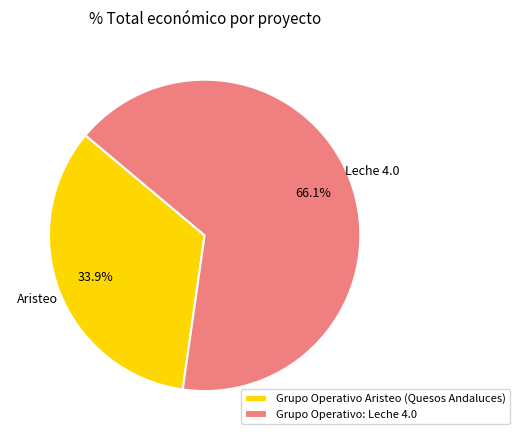

Between Grupo Operativo Aristeo (Quesos Andaluces) and Grupo Operativo: Leche 4.0, which is larger?

Grupo Operativo: Leche 4.0